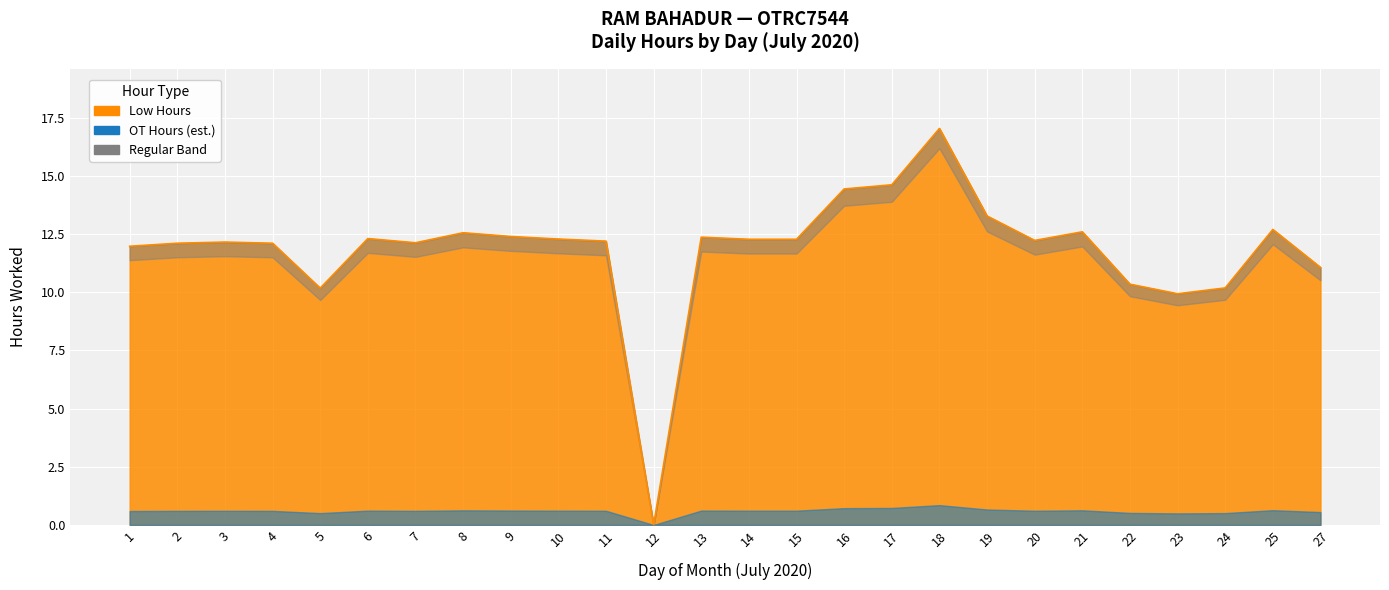

At which label is the value closest to 8?

23